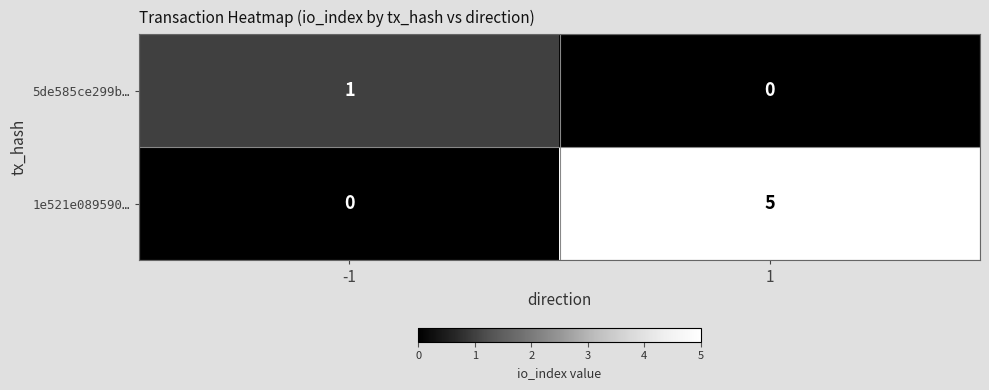

What is the difference between the maximum and minimum values in the 1e521e089590… series?

5